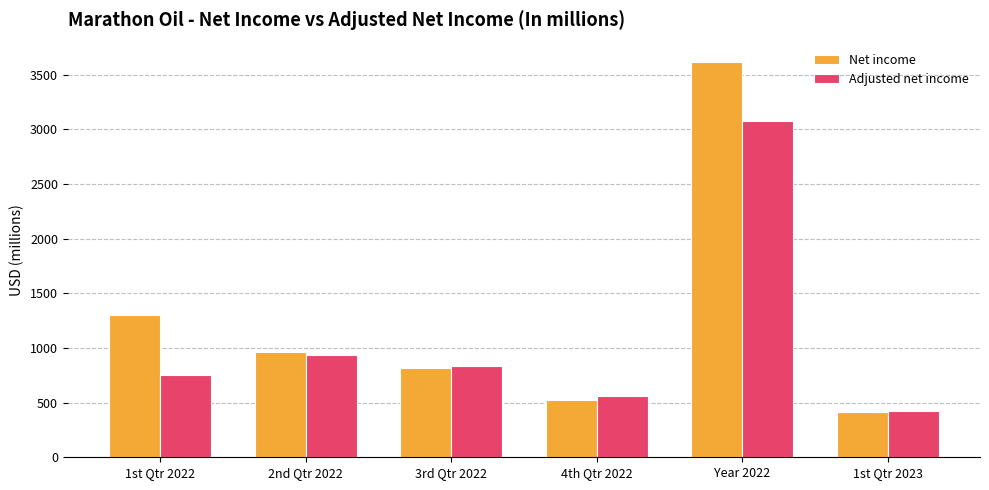

How many series are shown in this chart?

2